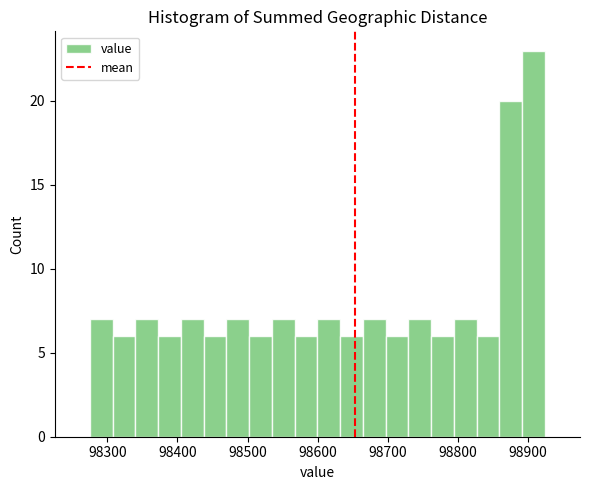

Around what value on the x-axis is the tallest bar? Give the approximate position of its centre, as read against the axis.

98910